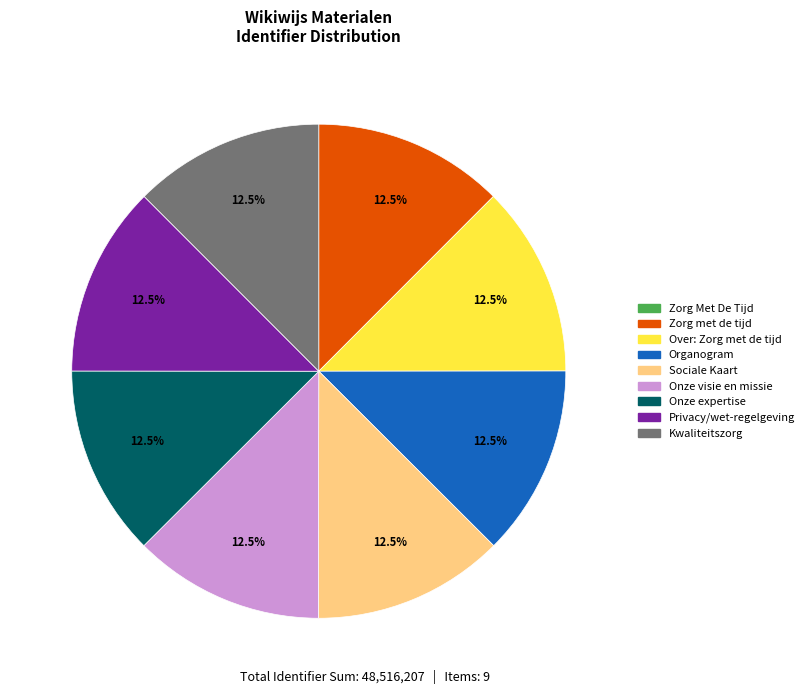

Does Organogram represent more than half of the total?

No